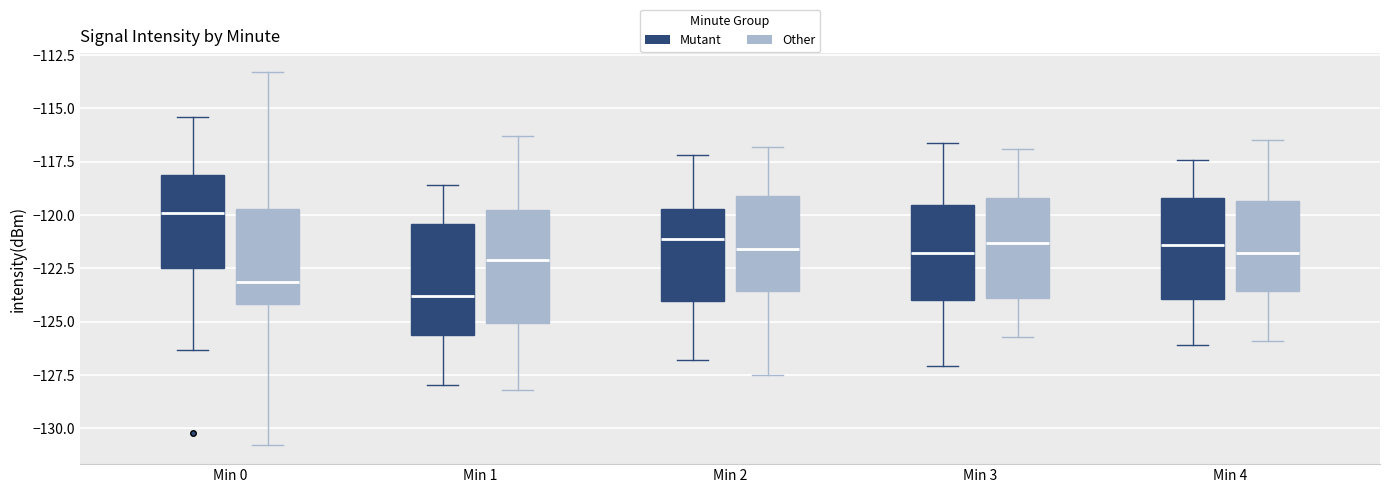

Reading left to right, transcribe this box plot: for each box, give where its median line is, the range the box spans, and where its two whiskers end, as read against the y-axis. The values are not printed on the chart, so give them approximately, as read against the axis.

Min 0 (Mutant): median -120.0, box -122.5 to -118.0, whiskers -126.5 to -115.5
Min 0 (Other): median -123.0, box -124.0 to -119.5, whiskers -131.0 to -113.5
Min 1 (Mutant): median -124.0, box -125.5 to -120.5, whiskers -128.0 to -118.5
Min 1 (Other): median -122.0, box -125.0 to -119.5, whiskers -128.0 to -116.5
Min 2 (Mutant): median -121.0, box -124.0 to -119.5, whiskers -127.0 to -117.0
Min 2 (Other): median -121.5, box -123.5 to -119.0, whiskers -127.5 to -117.0
Min 3 (Mutant): median -122.0, box -124.0 to -119.5, whiskers -127.0 to -116.5
Min 3 (Other): median -121.5, box -124.0 to -119.0, whiskers -125.5 to -117.0
Min 4 (Mutant): median -121.5, box -124.0 to -119.0, whiskers -126.0 to -117.5
Min 4 (Other): median -122.0, box -123.5 to -119.5, whiskers -126.0 to -116.5